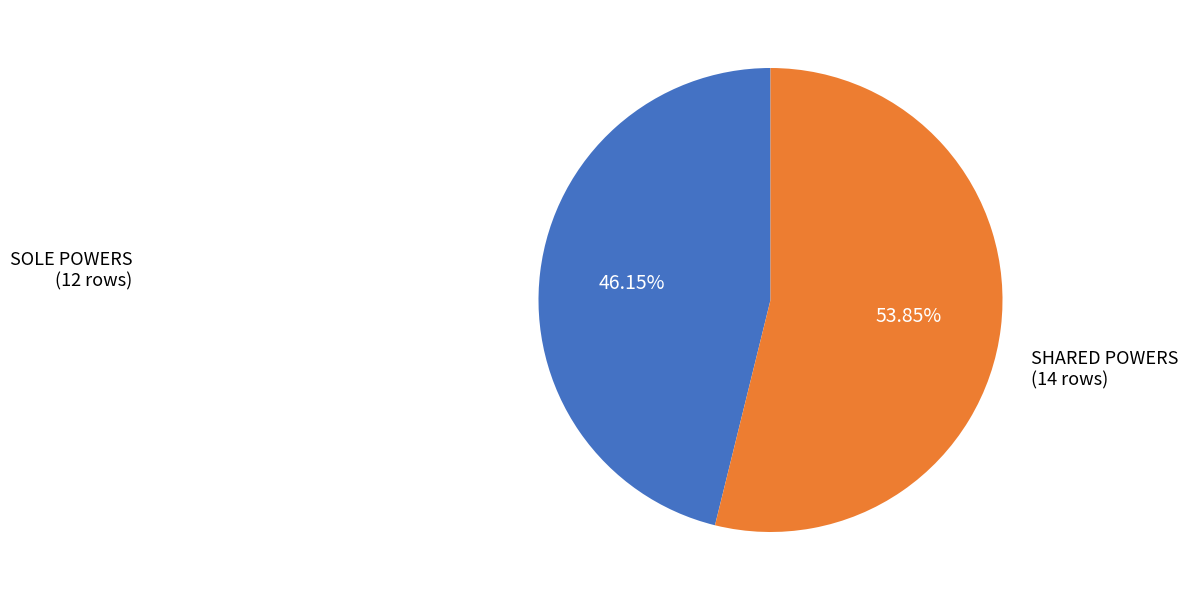

Does any single category account for the majority?

Yes